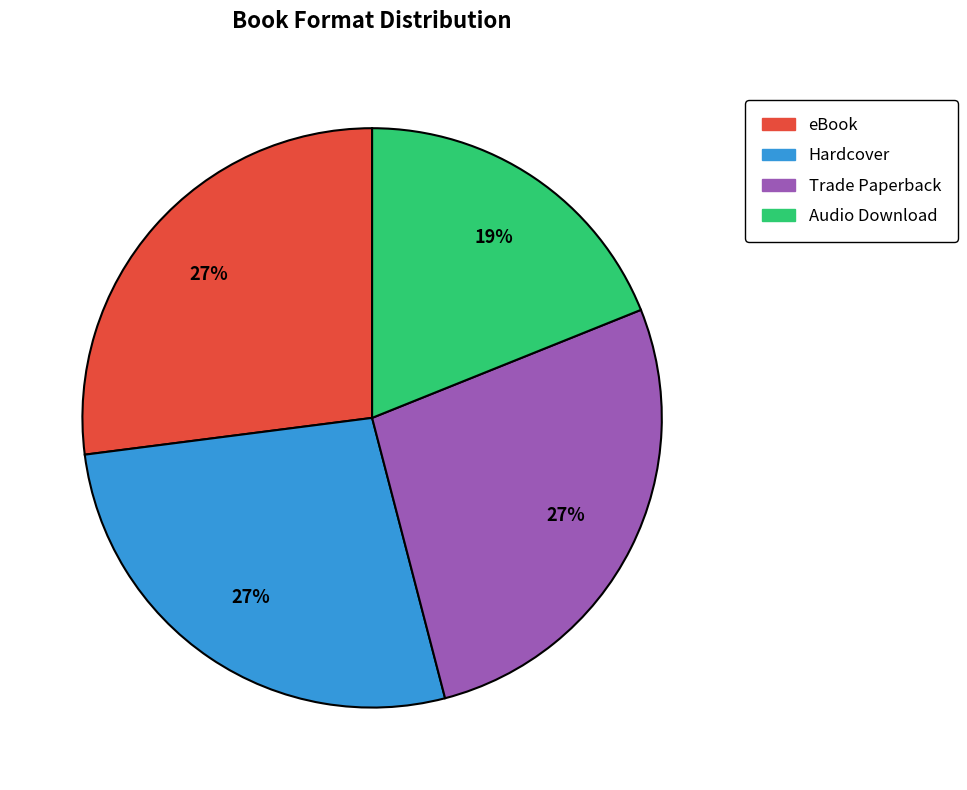

How many slices are in this pie chart?

4